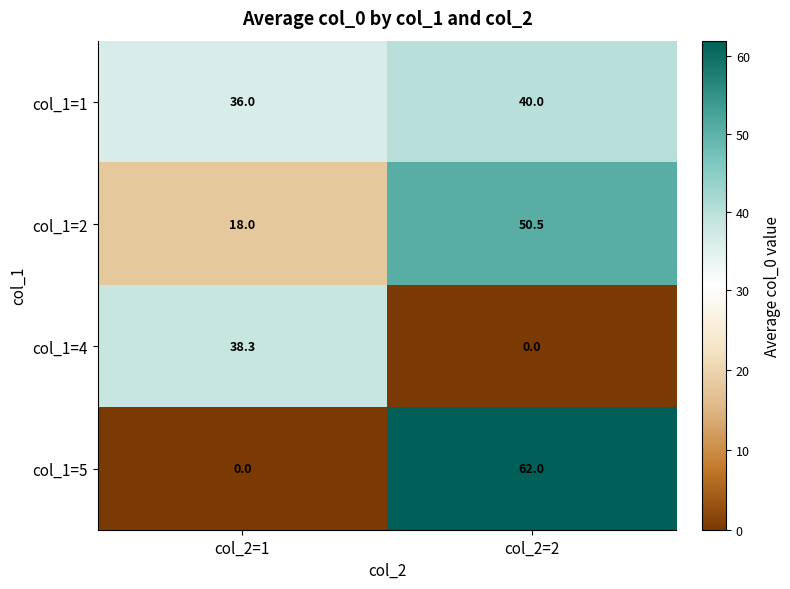

How many data points does each series have?

2